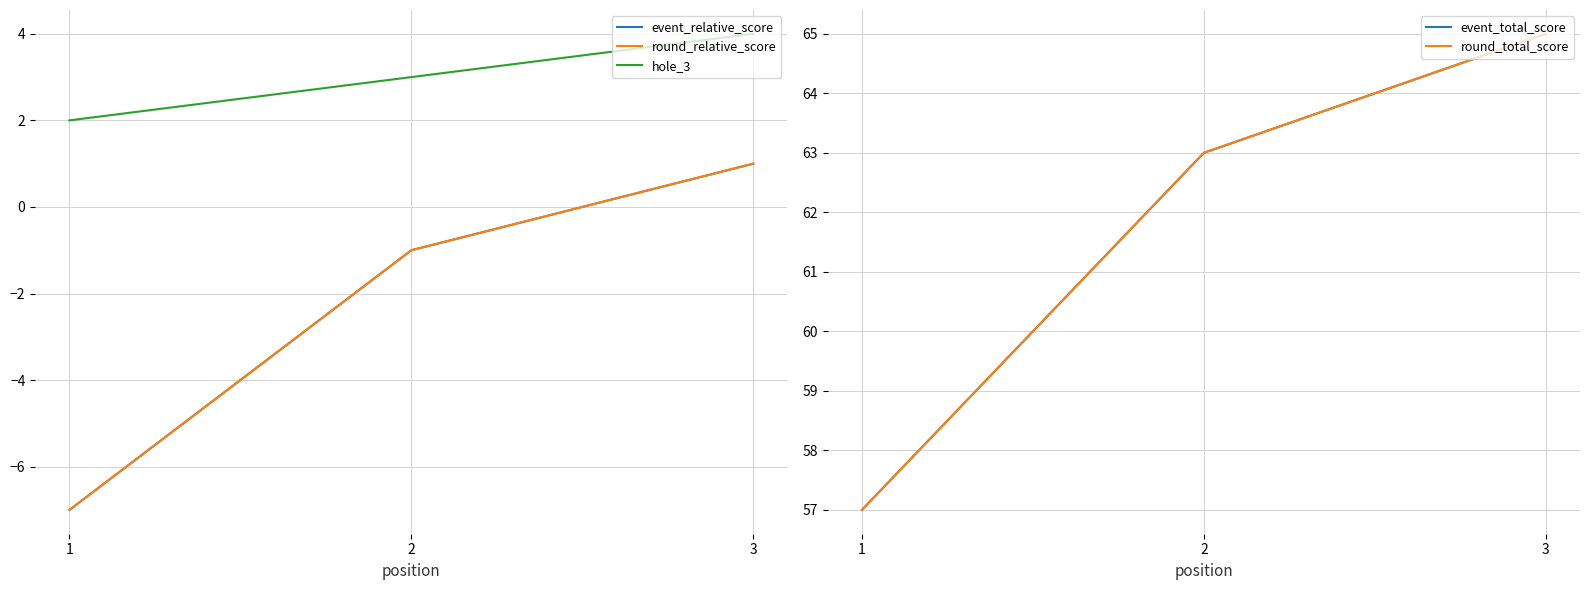

How many data points in round_relative_score are above -1?

1